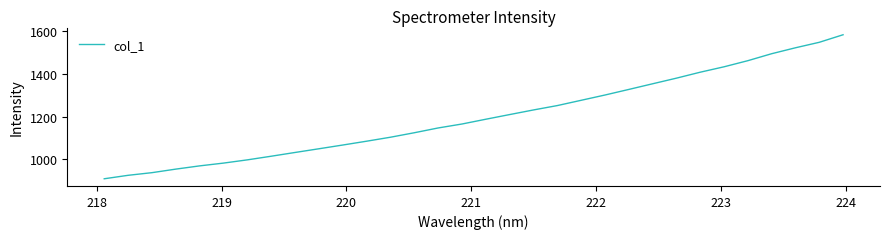

What is the greatest value displayed?

1582.4